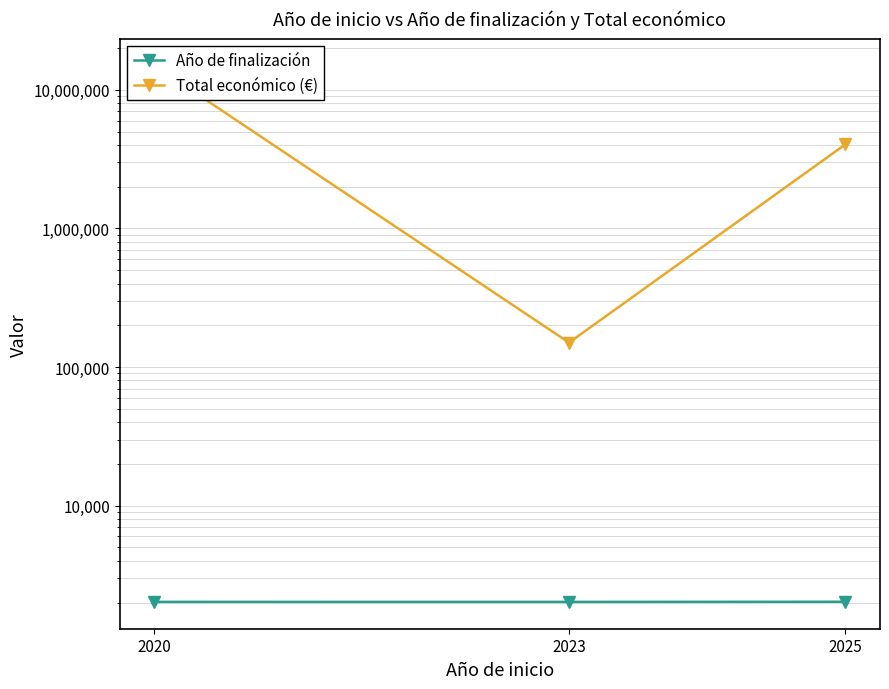

What is the spread (max minus min) of values at 2020?

14992420